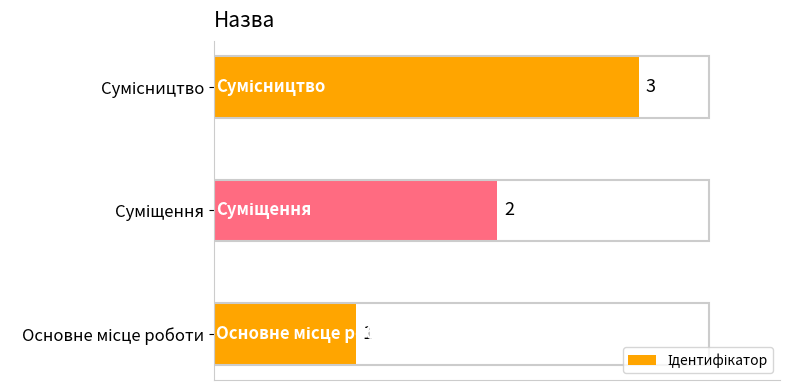

What is the sum of all values?

6